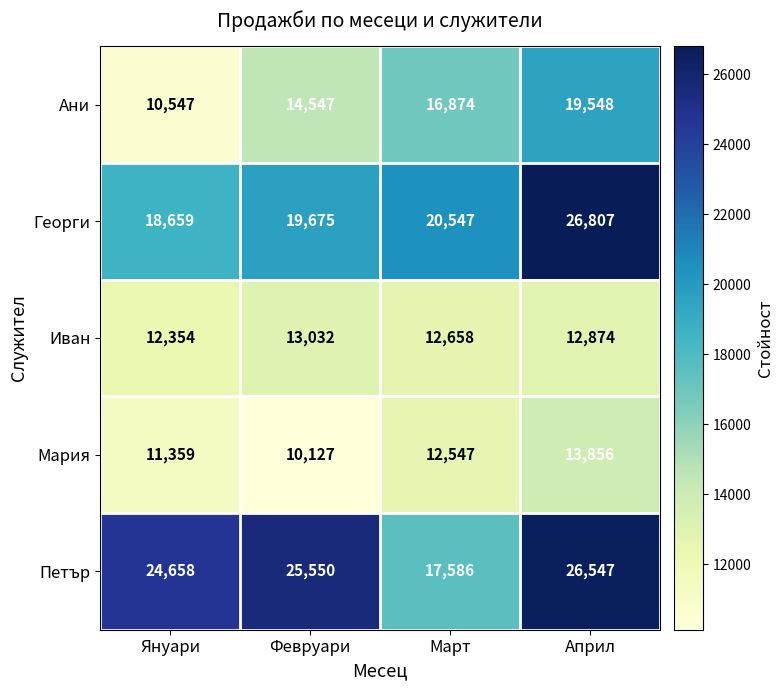

List the series in order of their peak value, lowest first.

Иван, Мария, Ани, Петър, Георги